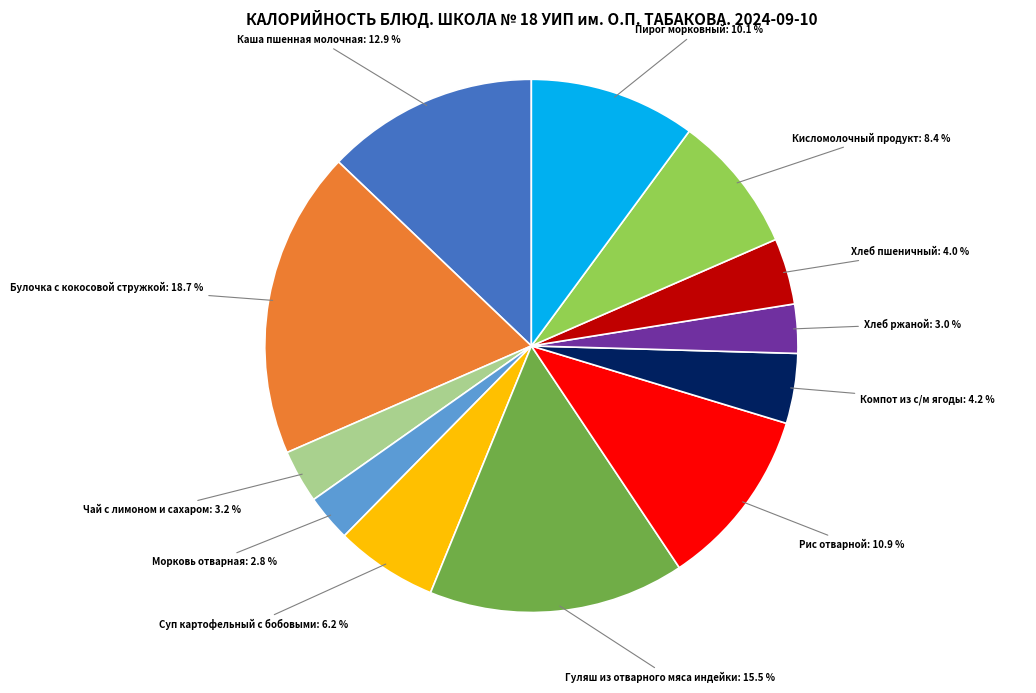

Does any single category account for the majority?

No